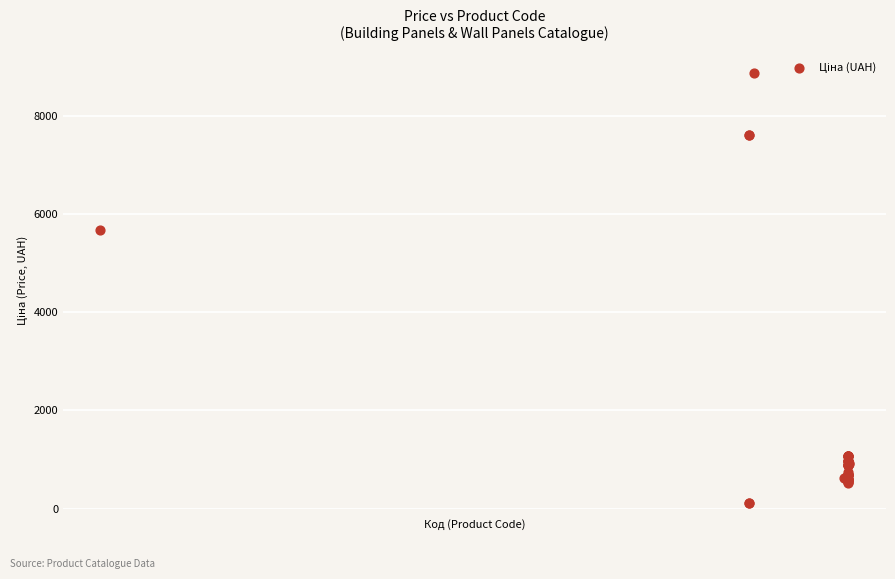

What Y value in the scatter plot is closest to 4485?

5673.8